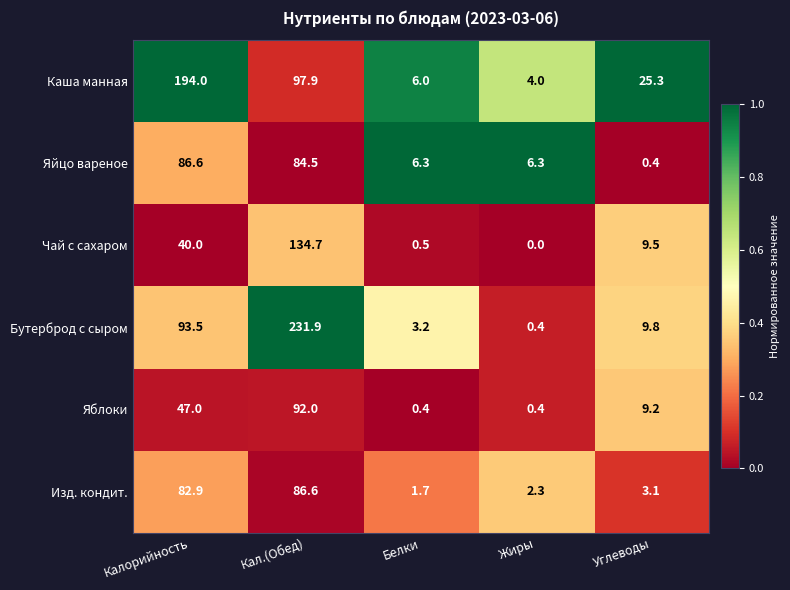

What is the maximum value shown in the chart?

231.9